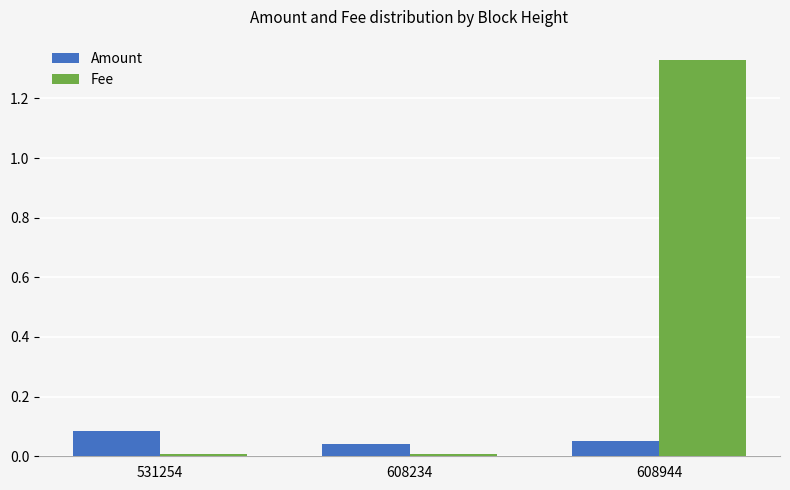

How many bars are there in each group?

2